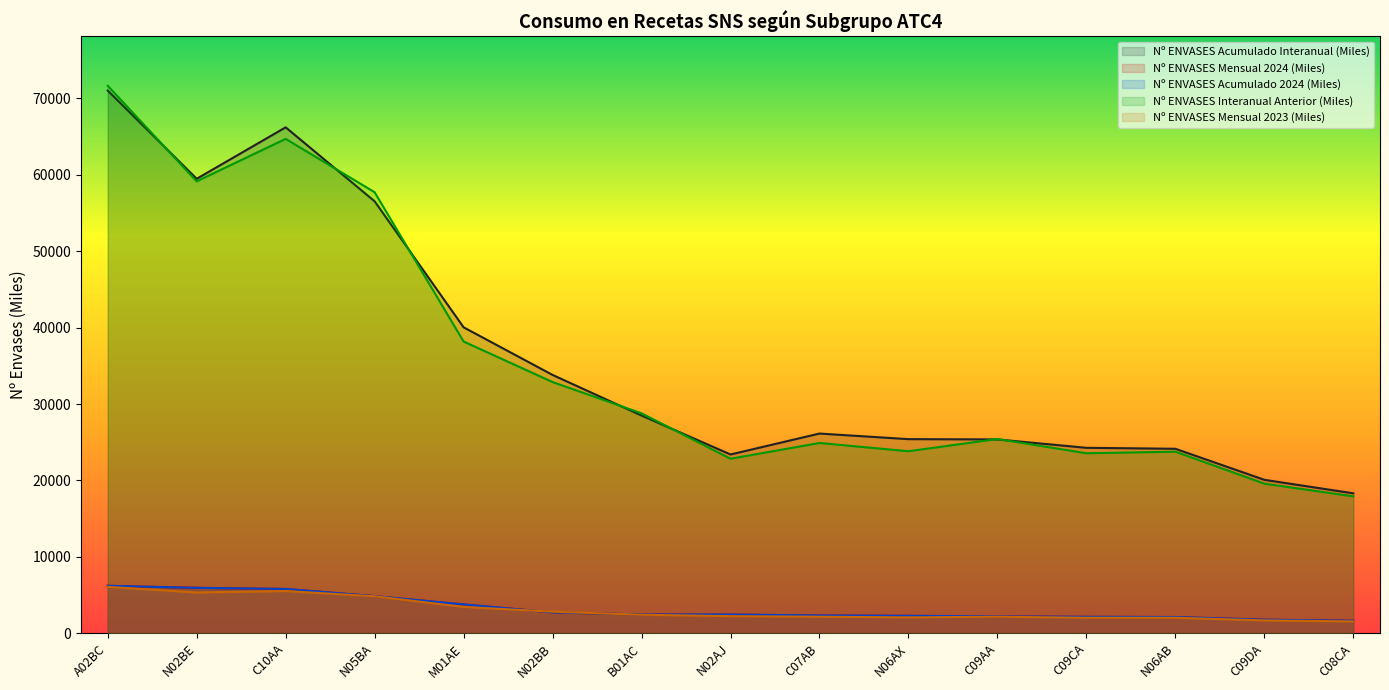

What is the difference between the Nº ENVASES Mensual 2023 (Miles) values at C09DA and B01AC?

743.6